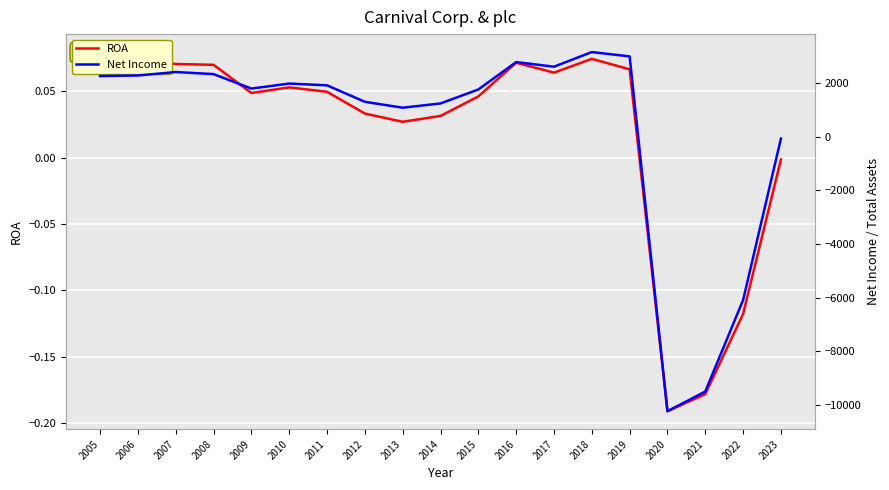

What are all the series names shown in the legend?

ROA, Net Income